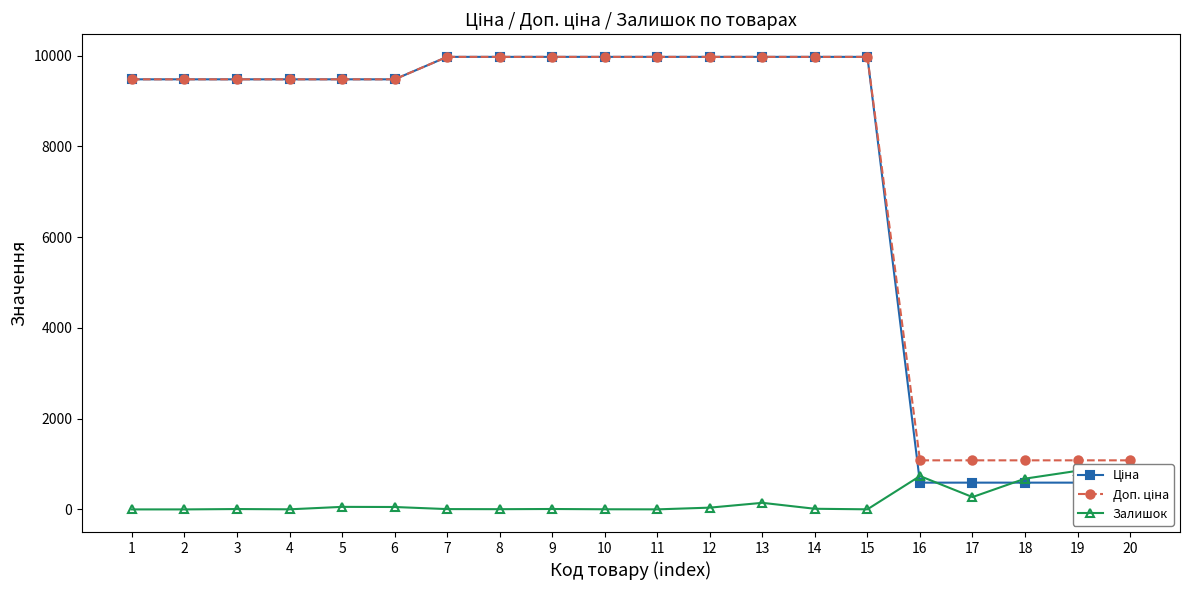

Is it true that Залишок equals 1.0 at 11?

True